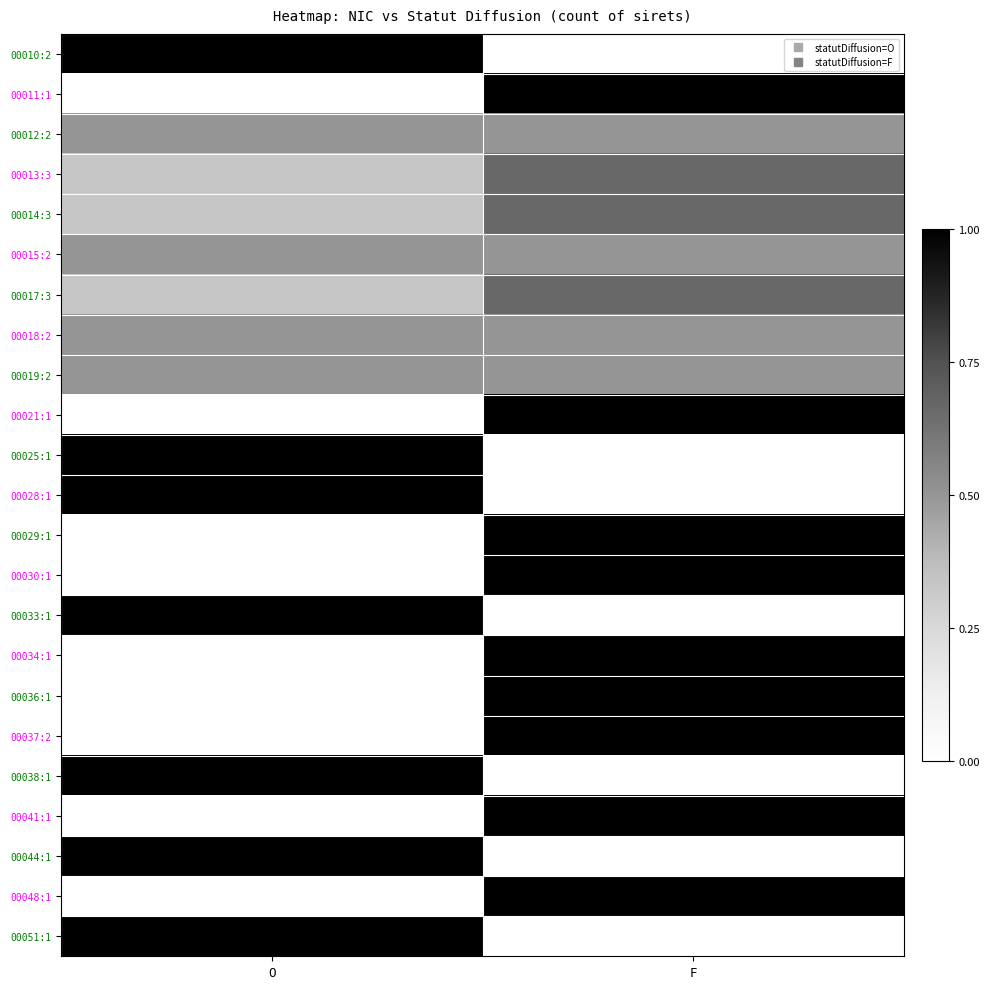

Reading left to right, list all the values displayed in this chart.

00010:2: O=1.0	F=0.0
00011:1: O=0.0	F=1.0
00012:2: O=0.5	F=0.5
00013:3: O=0.3	F=0.7
00014:3: O=0.3	F=0.7
00015:2: O=0.5	F=0.5
00017:3: O=0.3	F=0.7
00018:2: O=0.5	F=0.5
00019:2: O=0.5	F=0.5
00021:1: O=0.0	F=1.0
00025:1: O=1.0	F=0.0
00028:1: O=1.0	F=0.0
00029:1: O=0.0	F=1.0
00030:1: O=0.0	F=1.0
00033:1: O=1.0	F=0.0
00034:1: O=0.0	F=1.0
00036:1: O=0.0	F=1.0
00037:2: O=0.0	F=1.0
00038:1: O=1.0	F=0.0
00041:1: O=0.0	F=1.0
00044:1: O=1.0	F=0.0
00048:1: O=0.0	F=1.0
00051:1: O=1.0	F=0.0